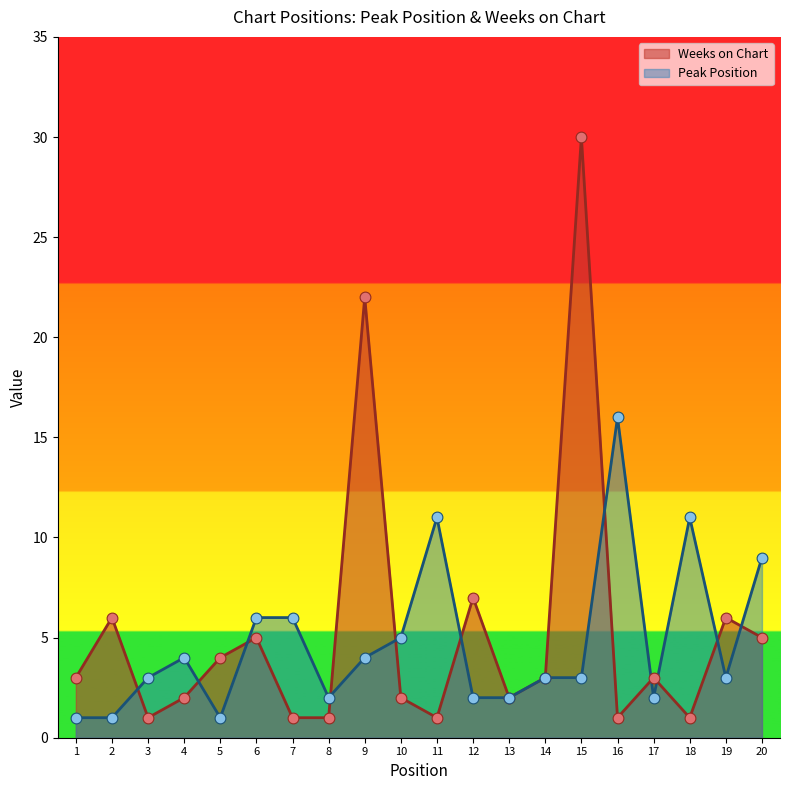

At which category is the sum across all series the highest?

15